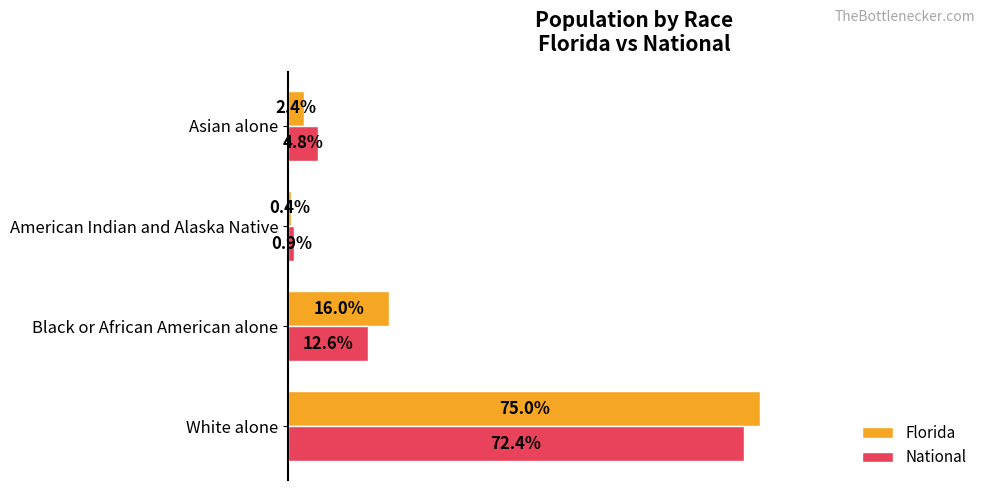

Which series has the widest spread of values?

Florida